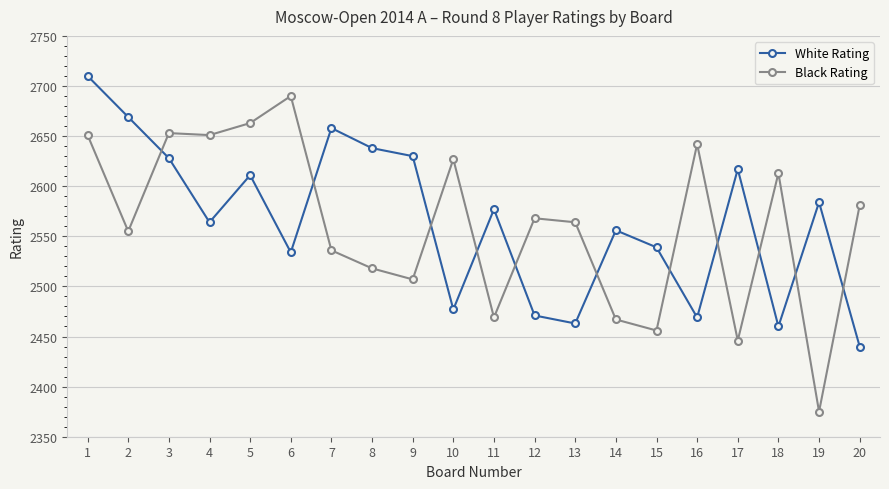

At which label does White Rating reach its minimum?

20